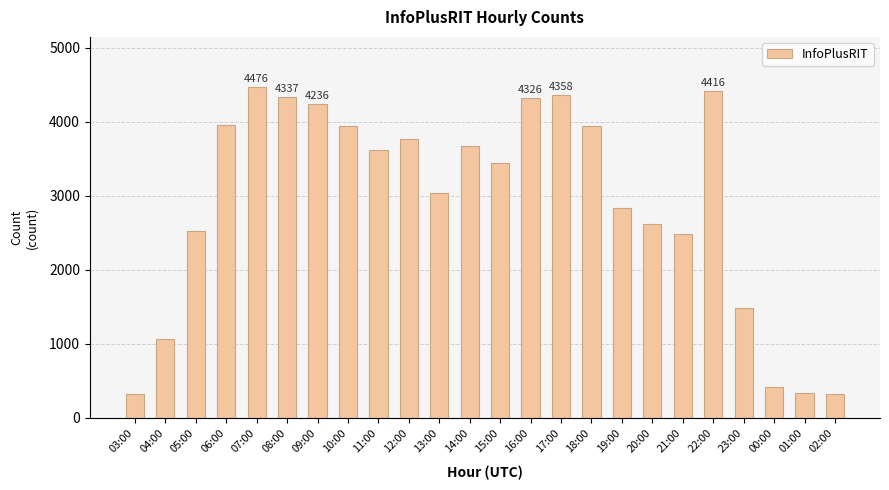

At which label does the data first exceed 3624?

06:00